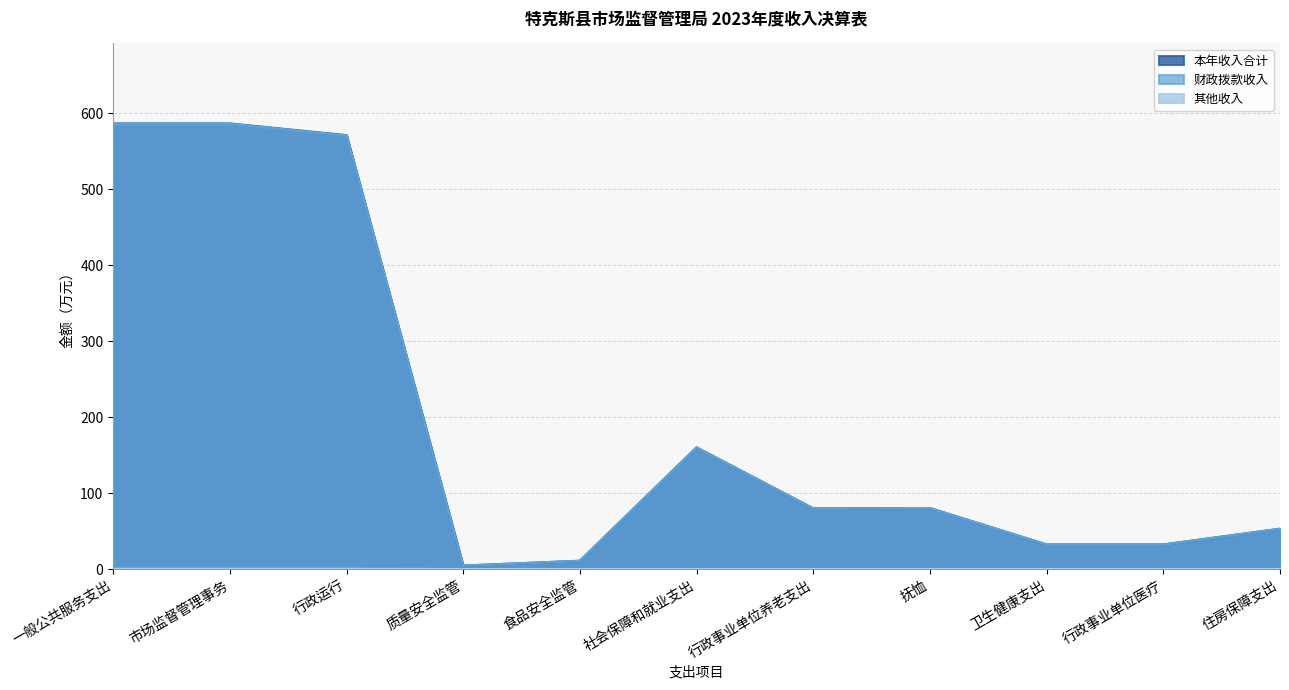

True or false: 财政拨款收入 and 其他收入 intersect in this chart.

False